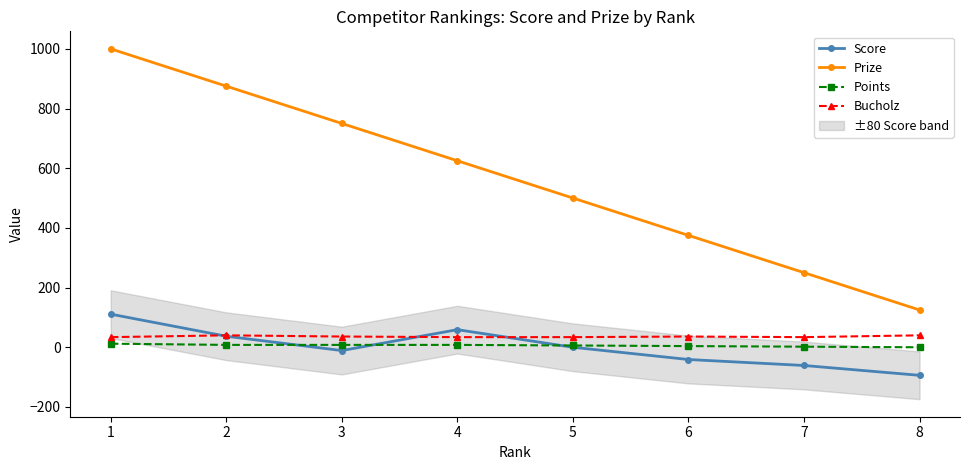

At which category is the sum across all series the highest?

1